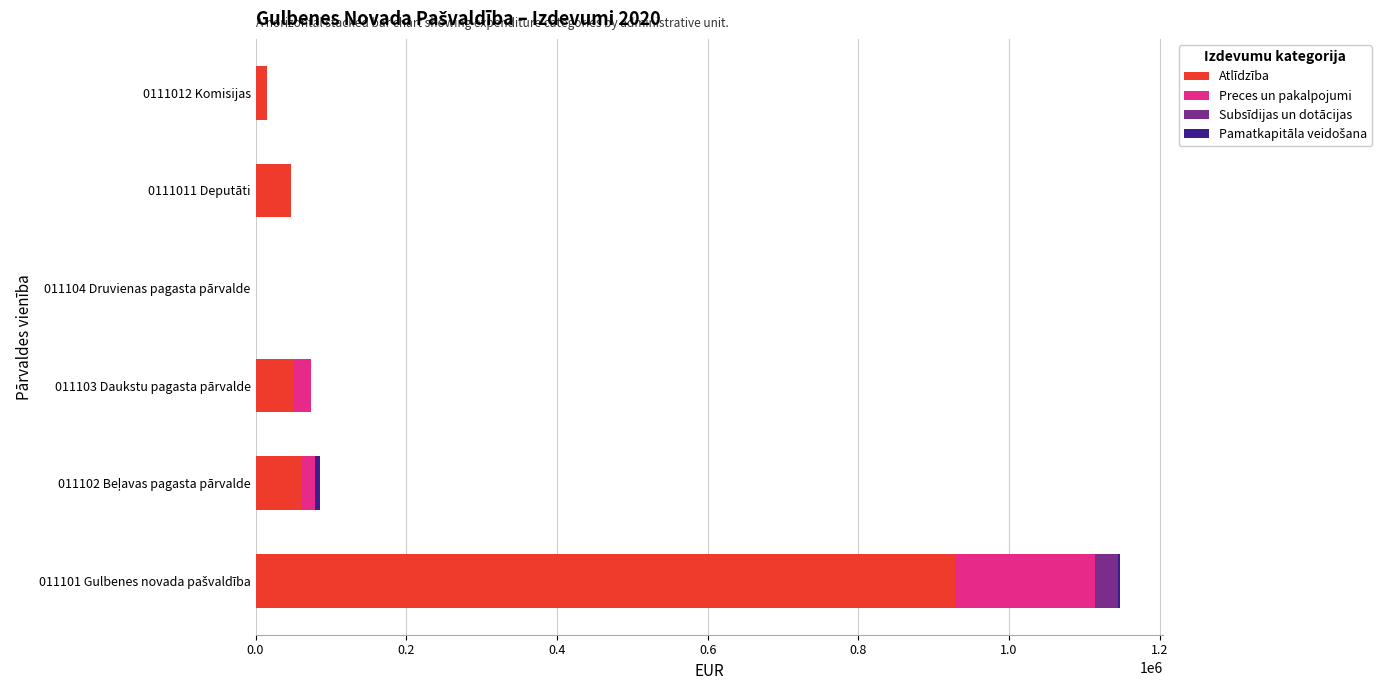

Reading right to left, extract all data points from this chart.

Atlīdzība: 14800	47625	0	49236	61333	928615
Preces un pakalpojumi: 0	0	0	23744	16927	185492
Subsīdijas un dotācijas: 0	0	0	0	0	30015
Pamatkapitāla veidošana: 0	0	0	0	7800	3539